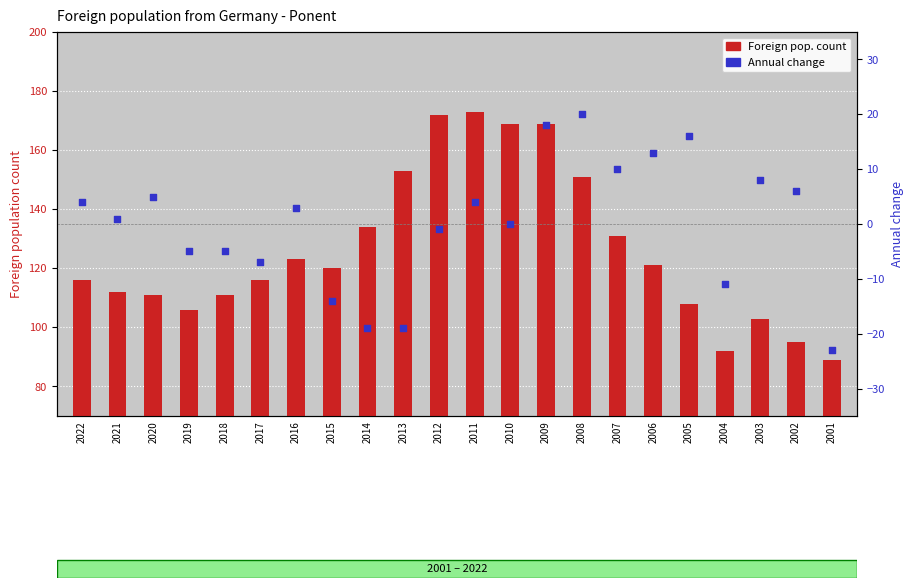

Is the value of Foreign pop. count at 2017 greater than the value of Annual change at 2003?

Yes